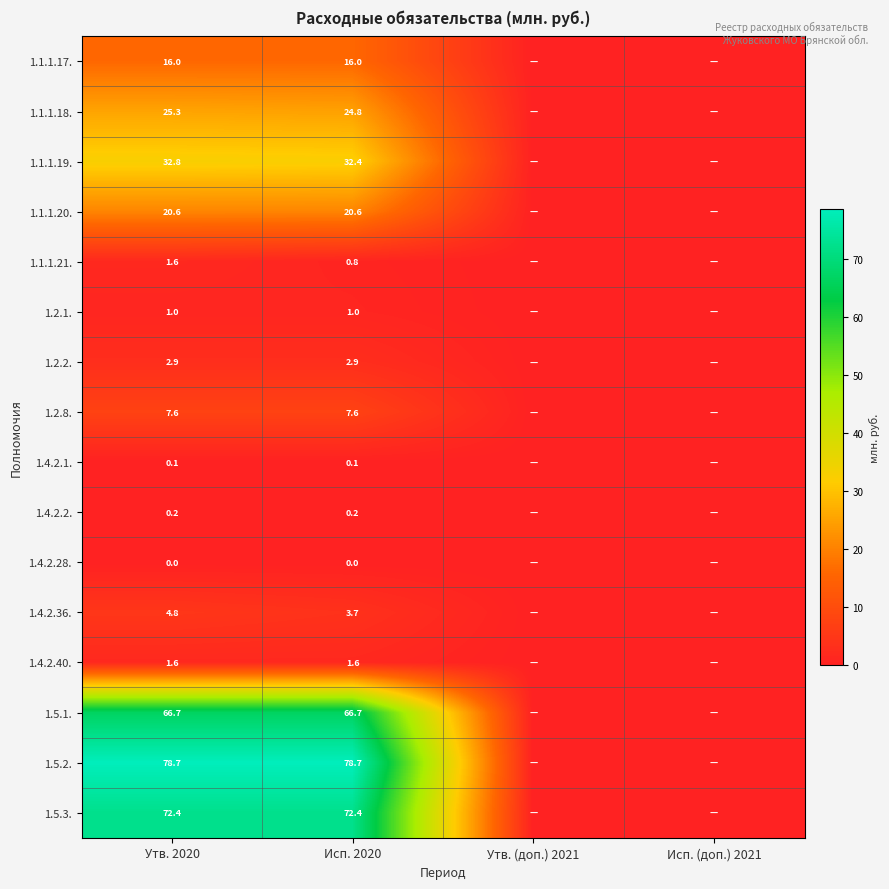

What is the spread (max minus min) of values at Утв. 2020?

78.7